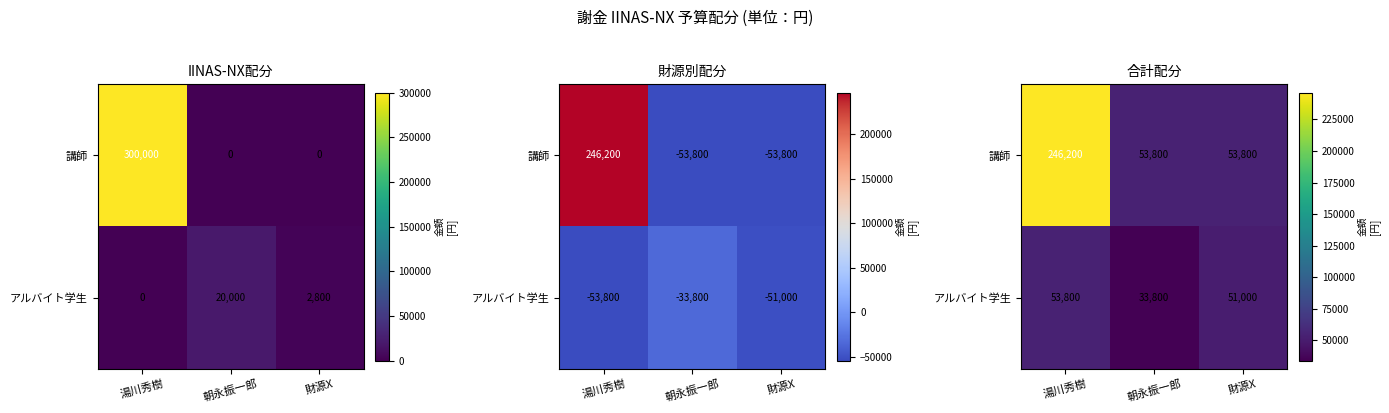

List the series in order of their overall mean, highest first.

講師, アルバイト学生